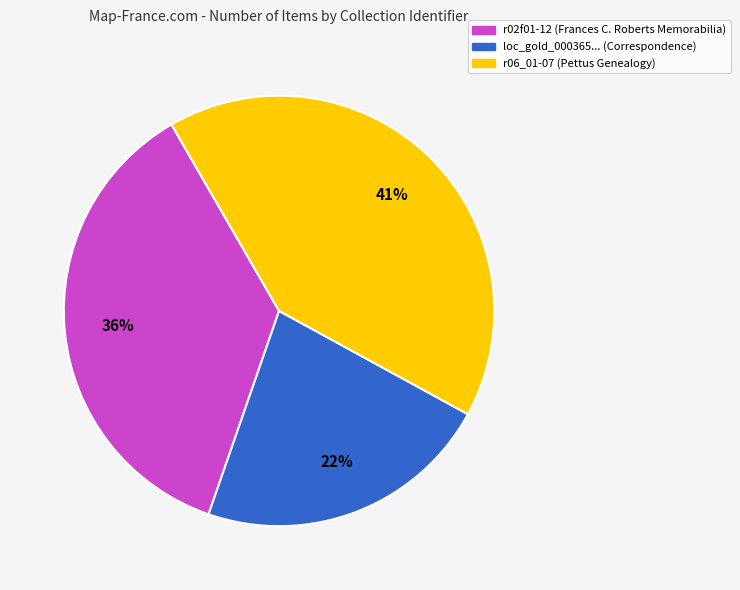

Is there a majority slice in this chart?

No